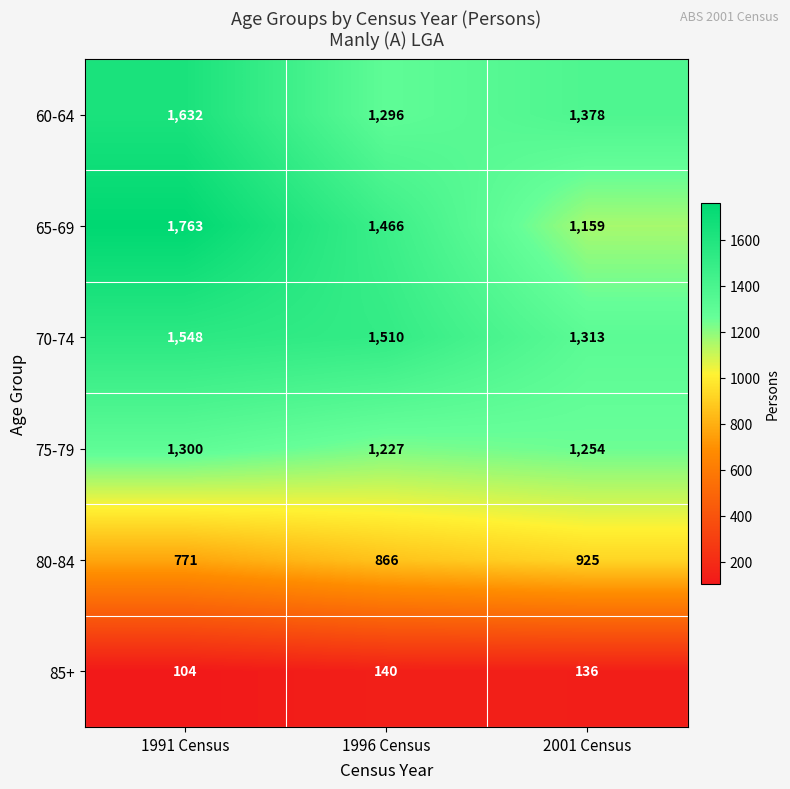

What is the sum of all 80-84 values?

2562